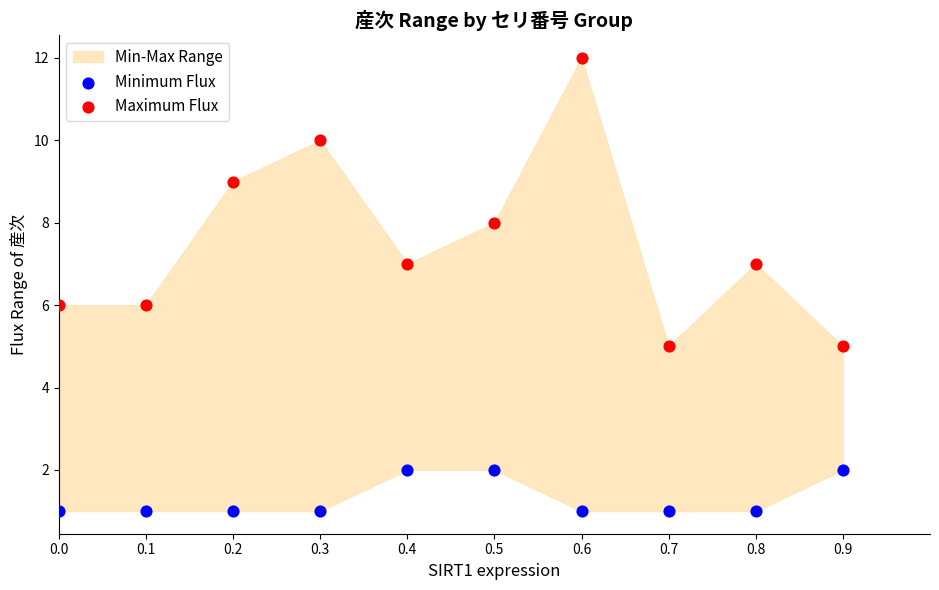

Across all data points, what is the range of Y values (max minus min)?

11